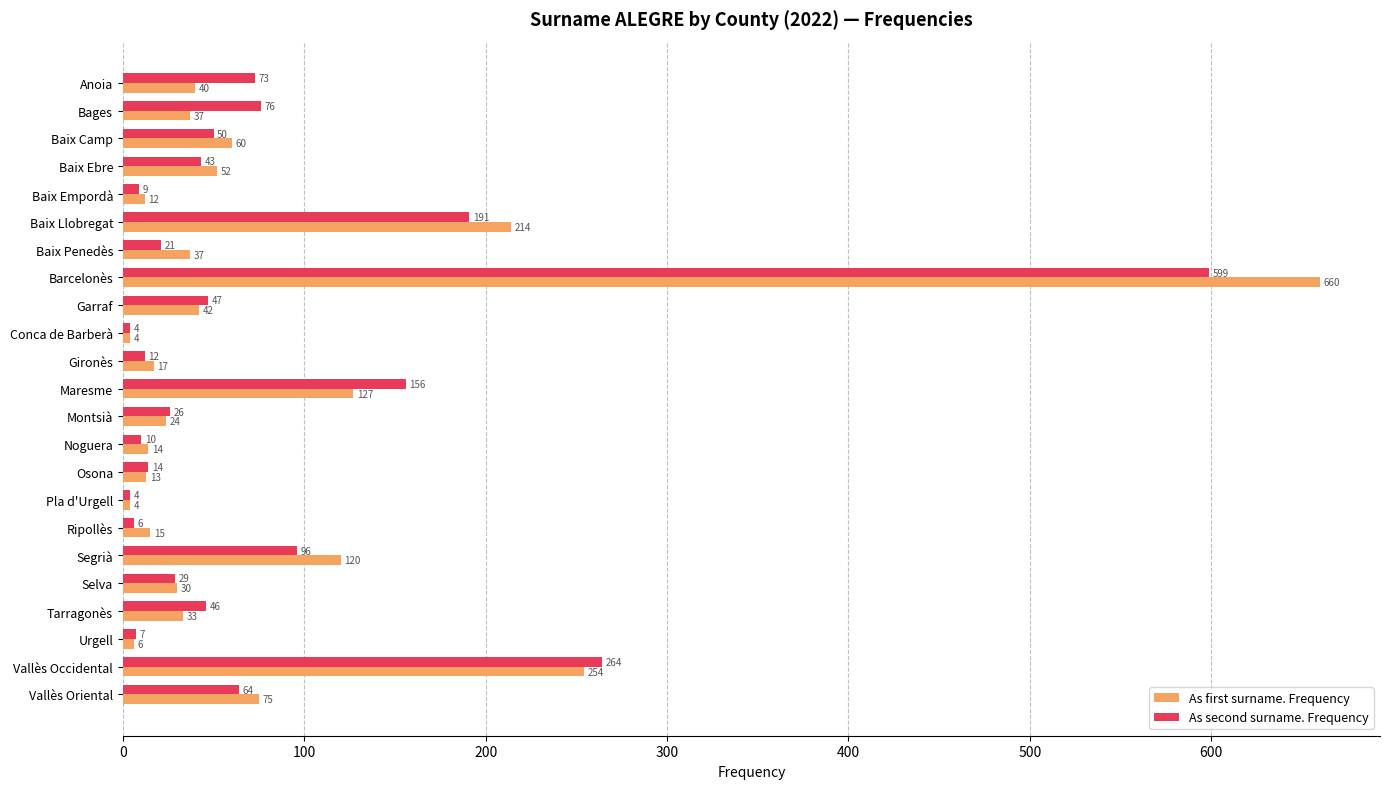

What is the difference between the highest and lowest values at Segrià?

24